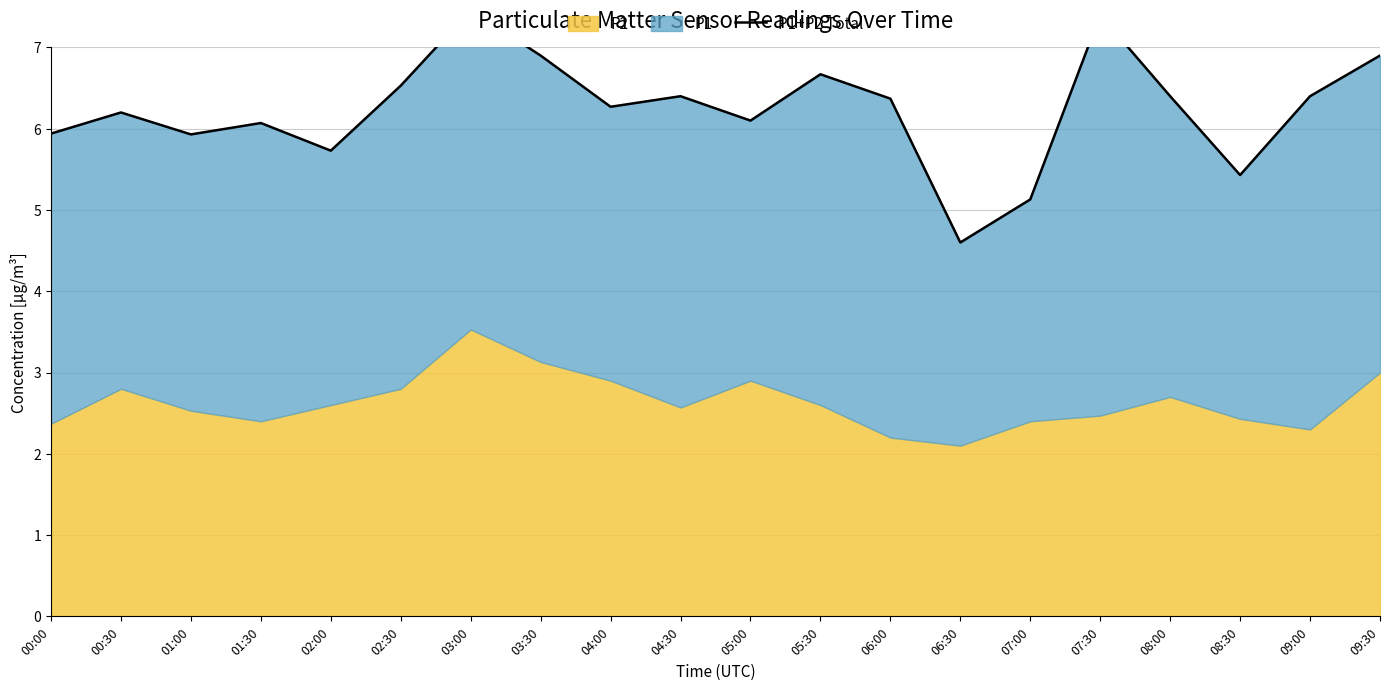

What is the ratio of the value at 05:00 to the value at 09:30?

0.9